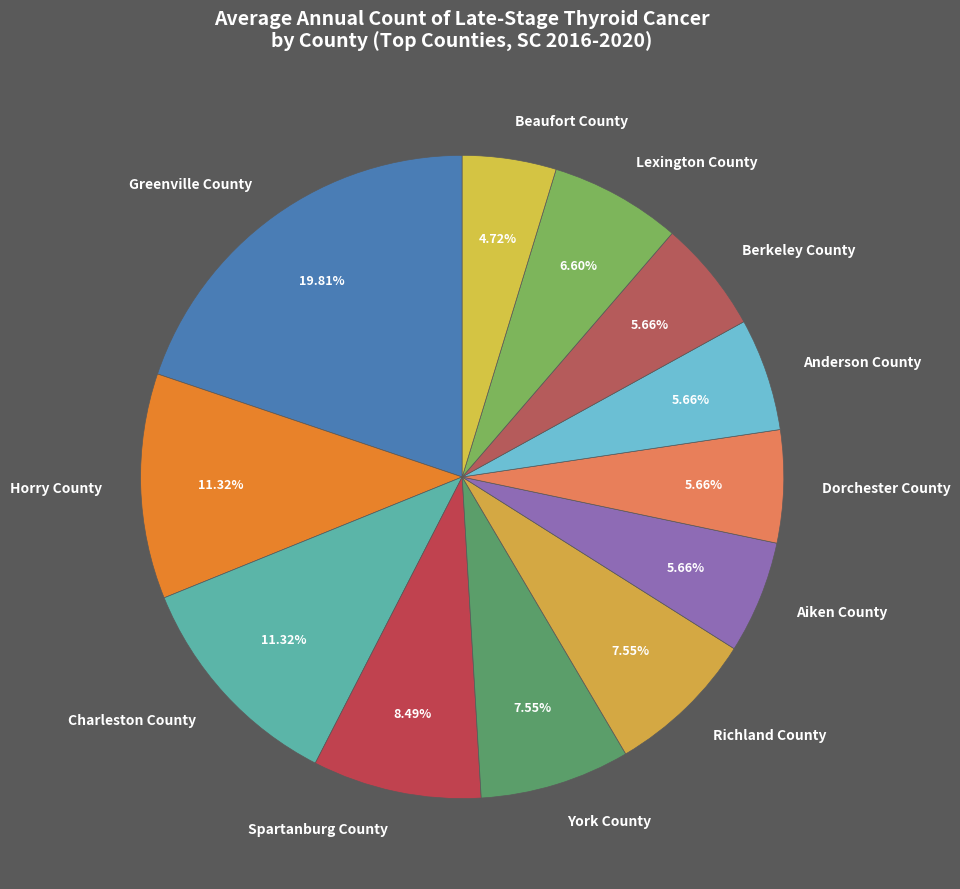

How many segments does this pie chart have?

12